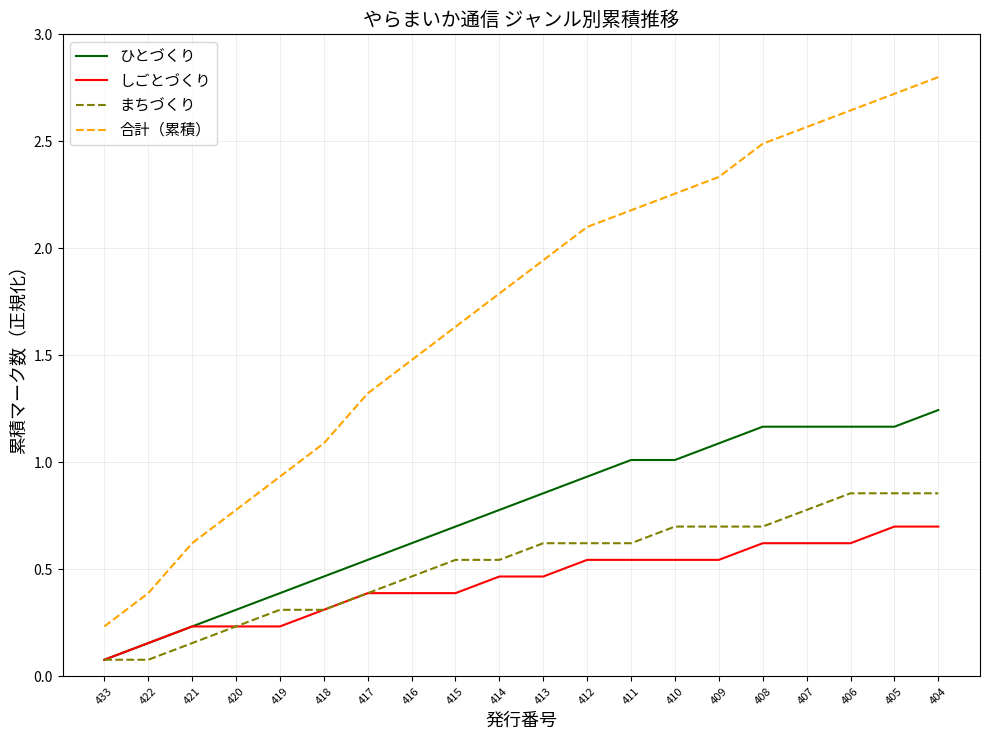

Is it true that まちづくり equals 0.3 at 408?

False